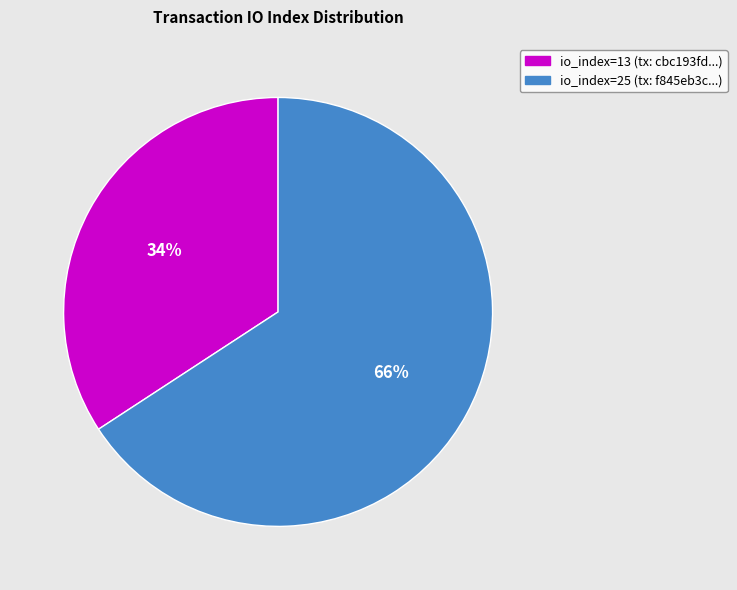

Is there a majority slice in this chart?

Yes